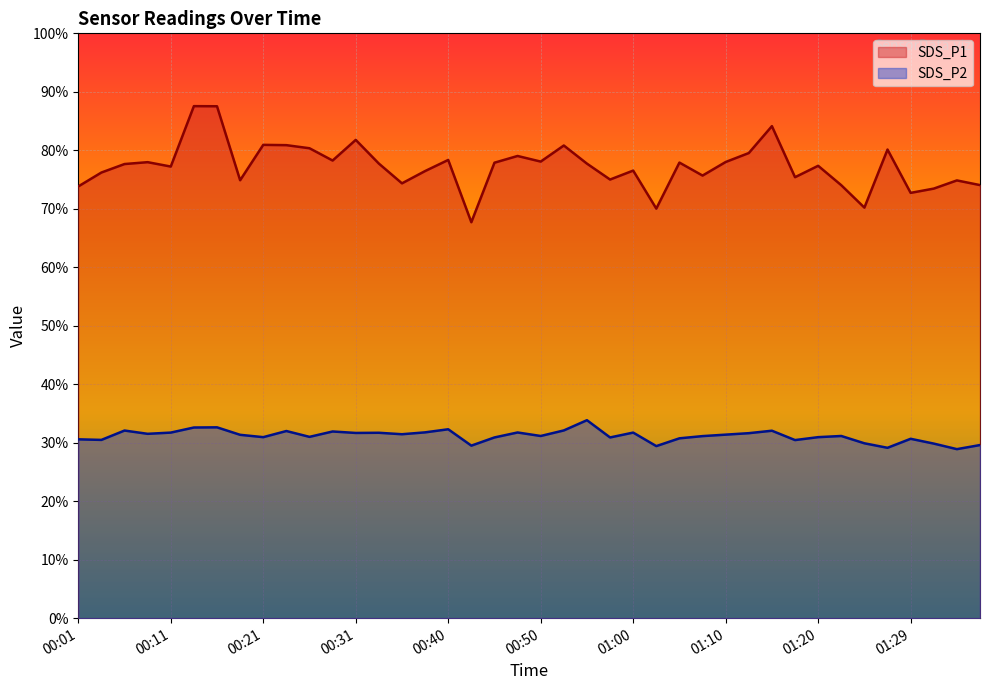

At which category is the sum across all series the highest?

00:16